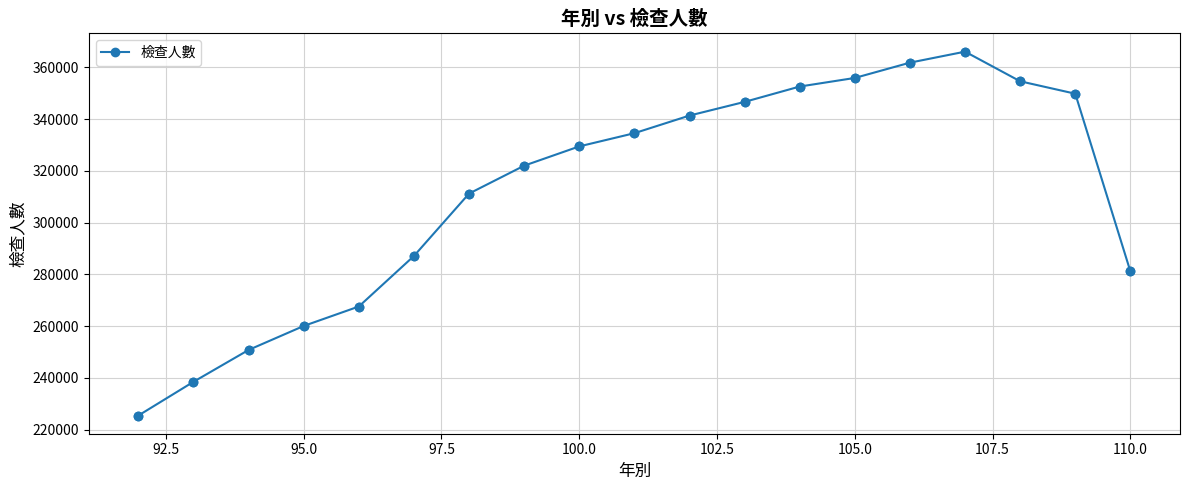

What is the smallest value displayed?

225440